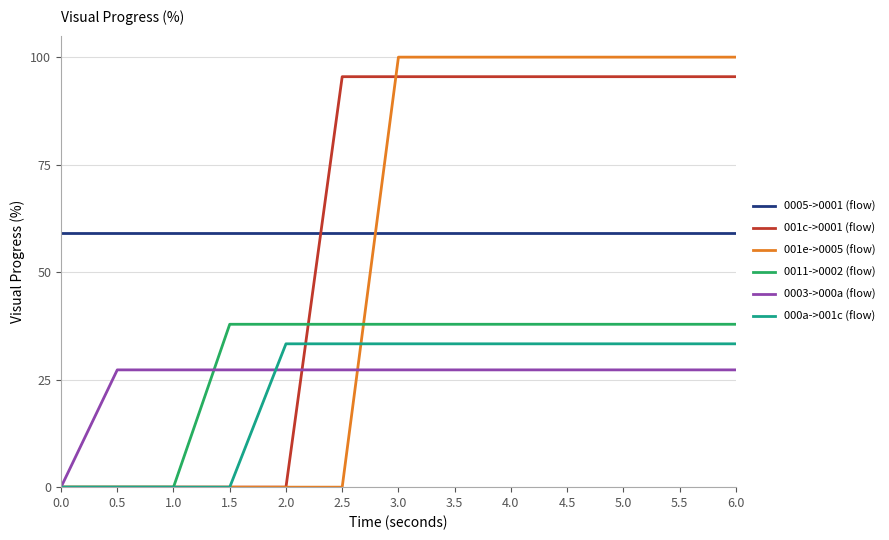

True or false: 0005->0001 (flow) and 000a->001c (flow) cross at least once.

False